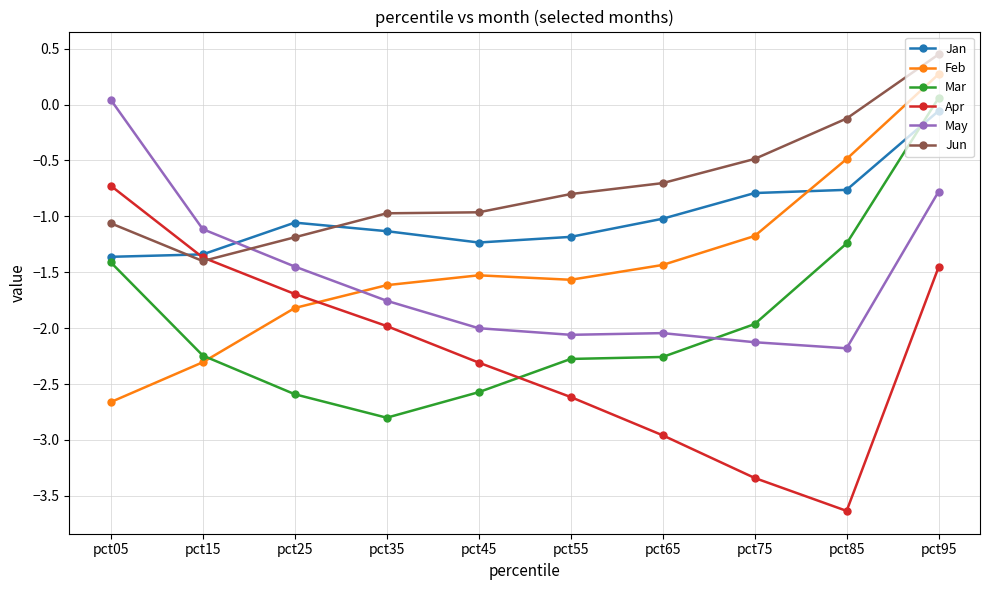

True or false: Mar has more than 1 interior local peaks.

False